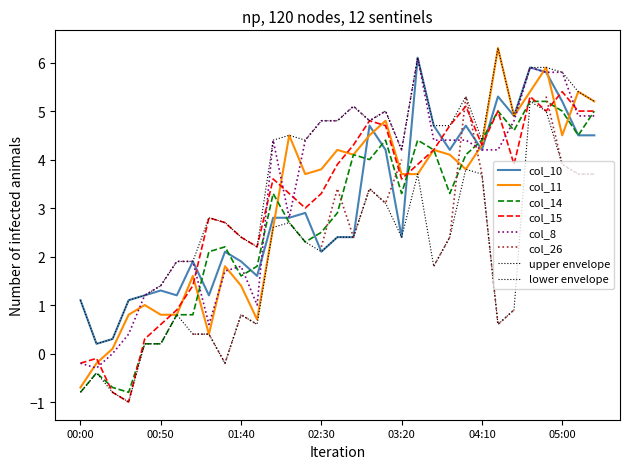

Which series has the largest total across all categories?

col_8